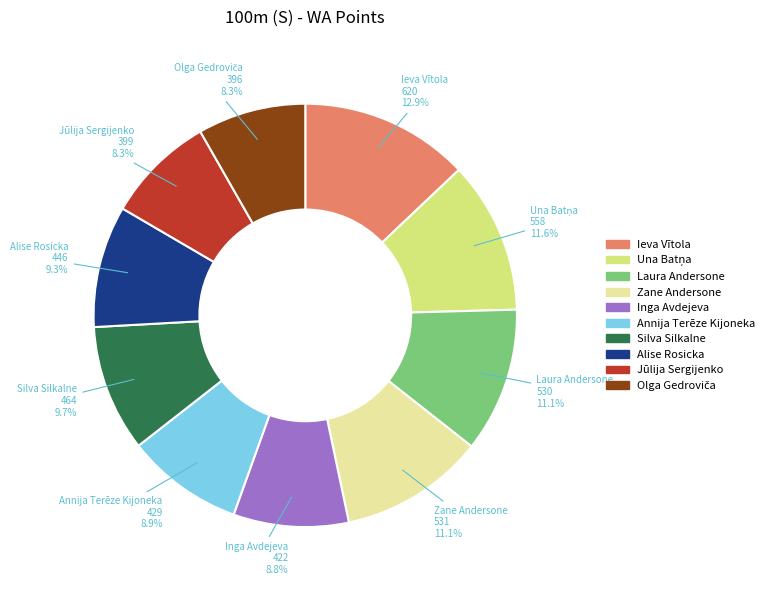

Is there any slice that represents more than half of the pie?

No